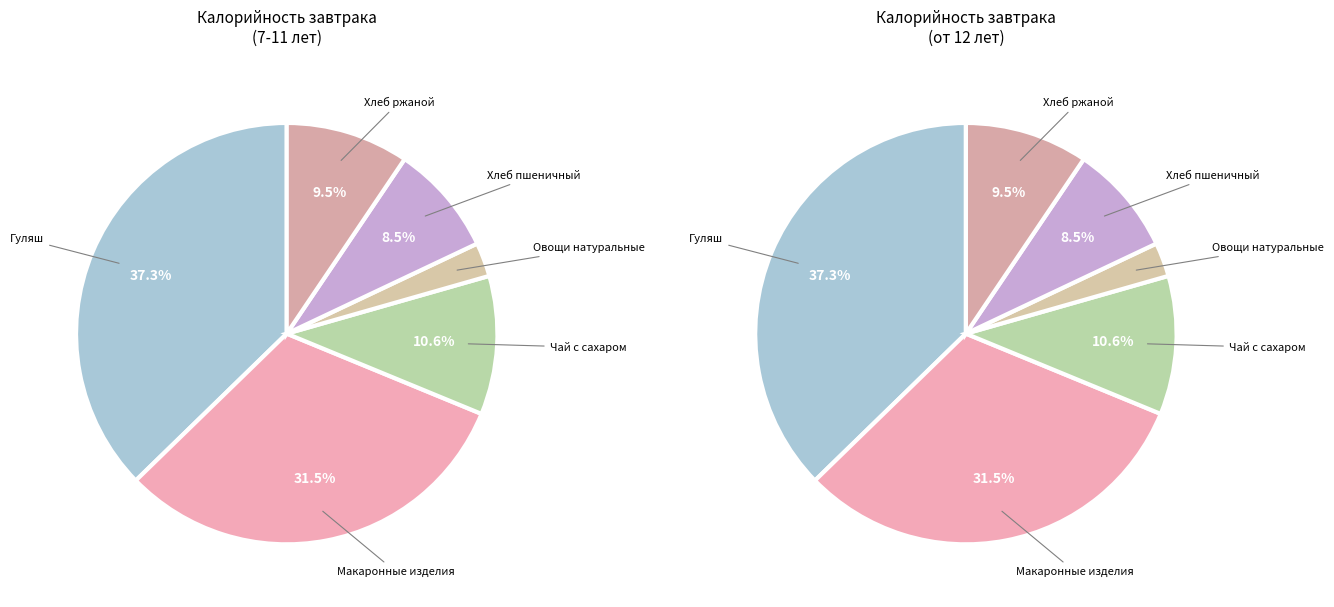

Does any single category account for the majority?

No